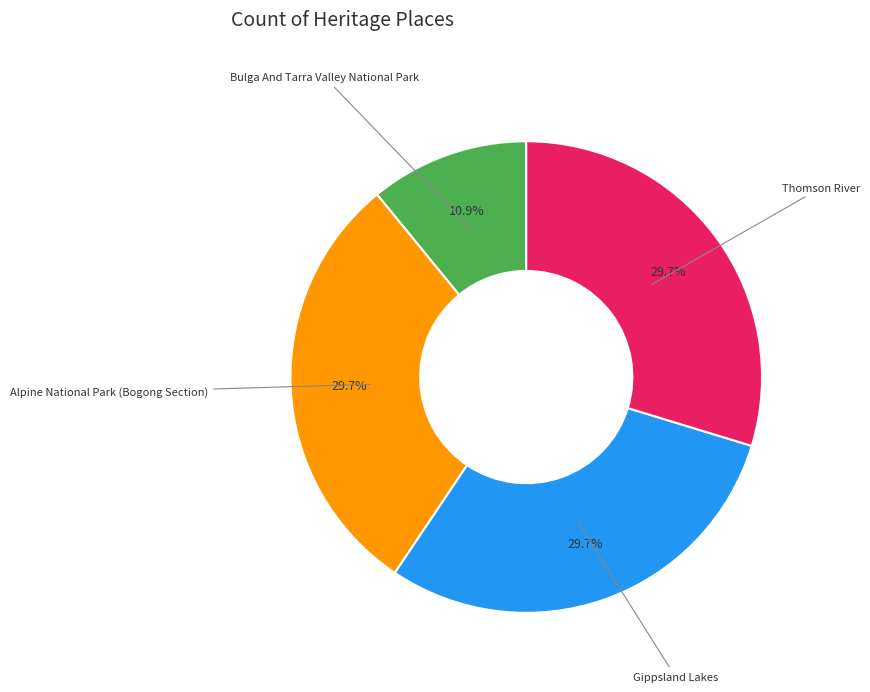

To the nearest percent, what is the difference between the Bulga And Tarra Valley National Park and Alpine National Park (Bogong Section) slice percentages?

19%